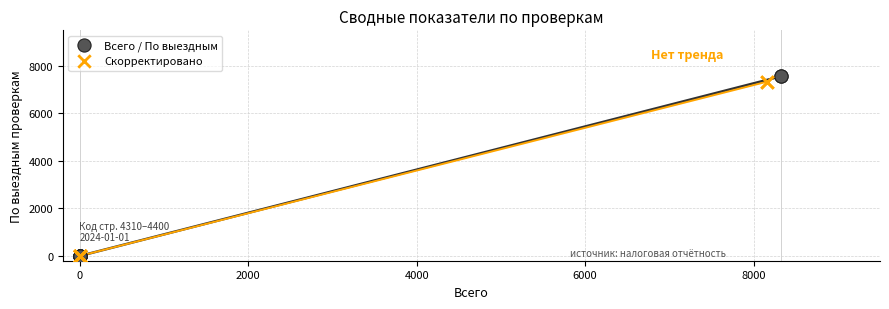

What are all the series names shown in the legend?

Всего / По выездным, Скорректировано